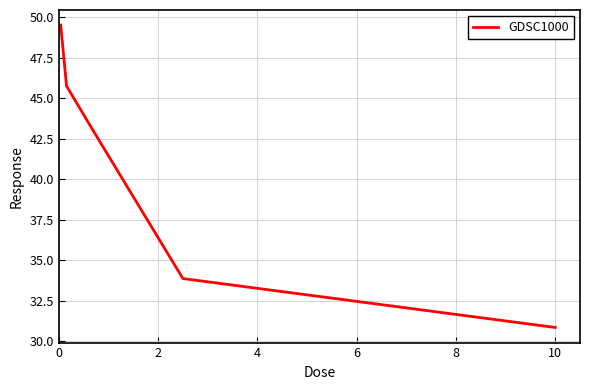

What is the maximum value shown in the chart?

49.5